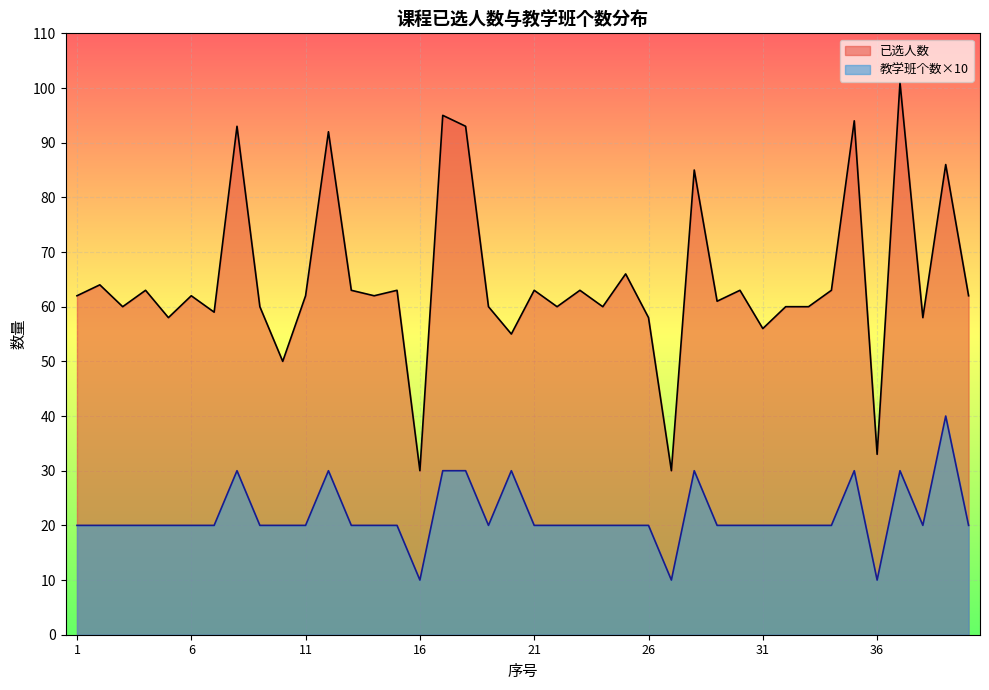

True or false: 教学班个数 and 已选人数 intersect in this chart.

False